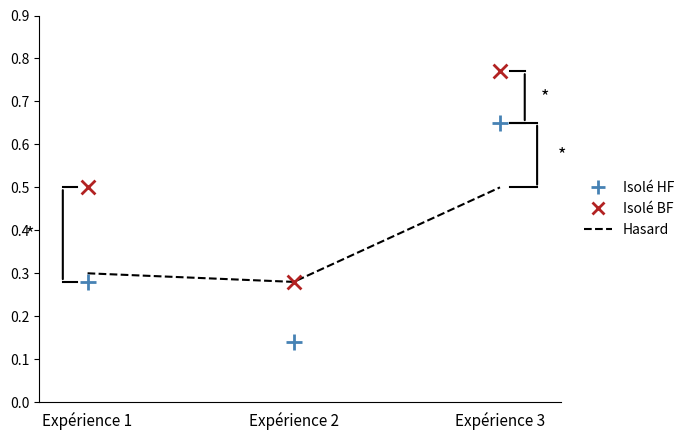

At which category is the sum across all series the highest?

Expérience 3